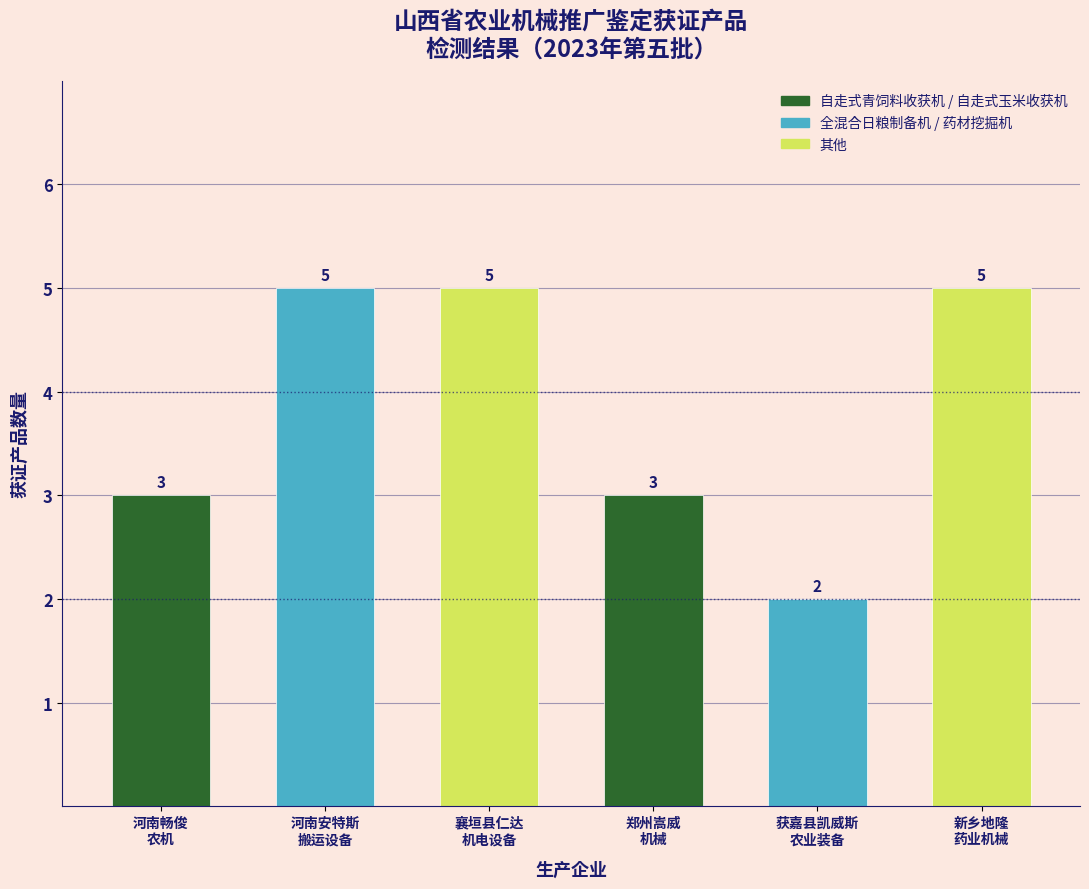

Reading left to right, extract all data points from this chart.

3	5	5	3	2	5